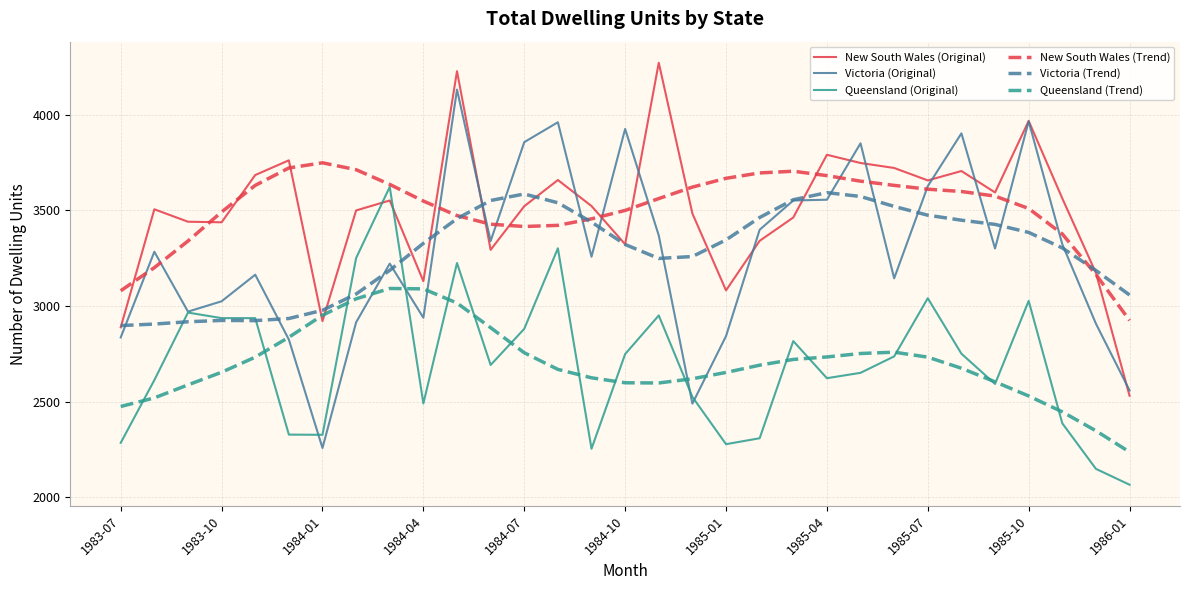

What is the maximum value for Victoria (Original)?

4132